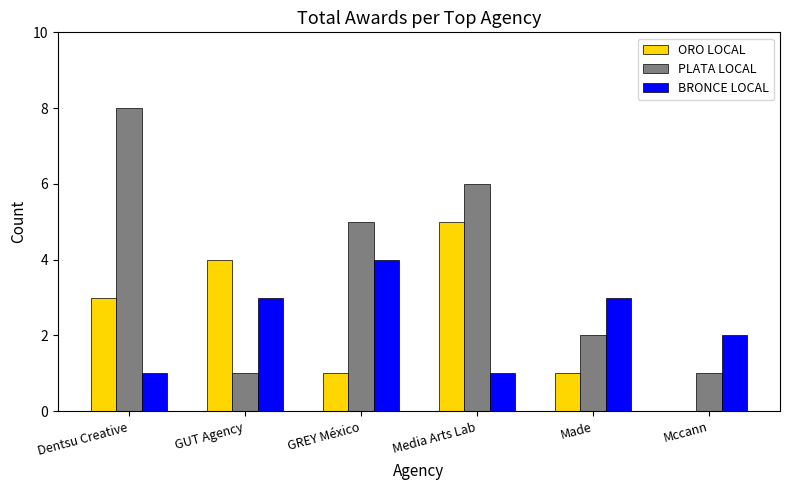

How many groups of bars are there?

6